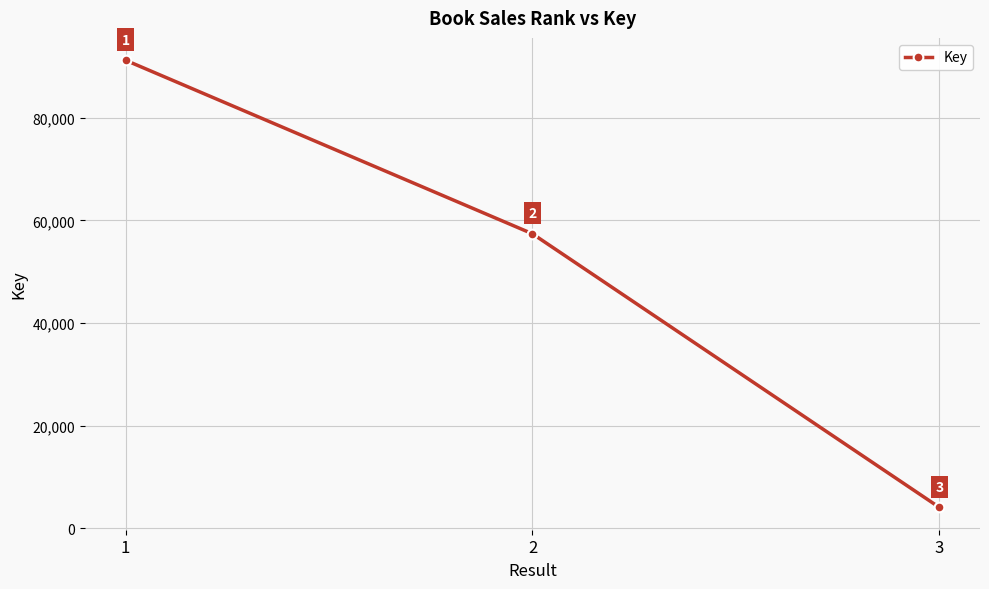

Does the chart display data point markers on the line(s)?

Yes